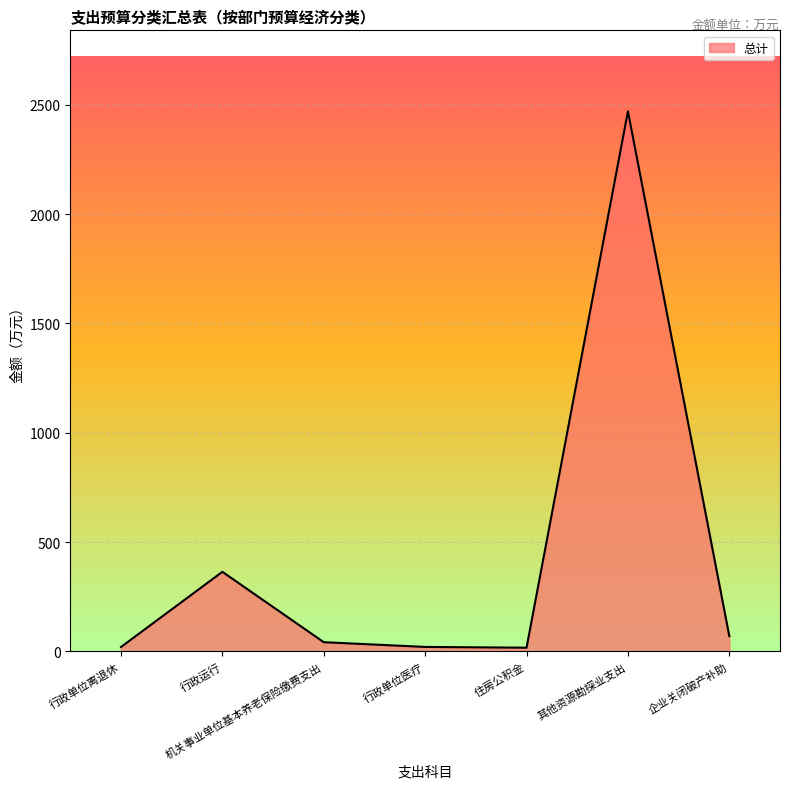

Does the chart display data point markers on the line(s)?

No